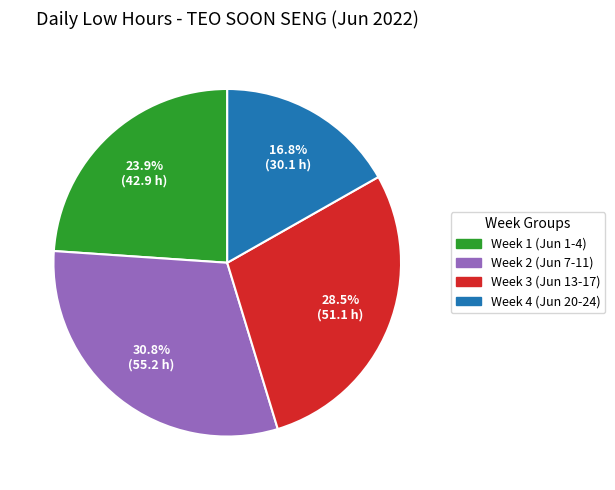

Count the number of slices in the pie.

4